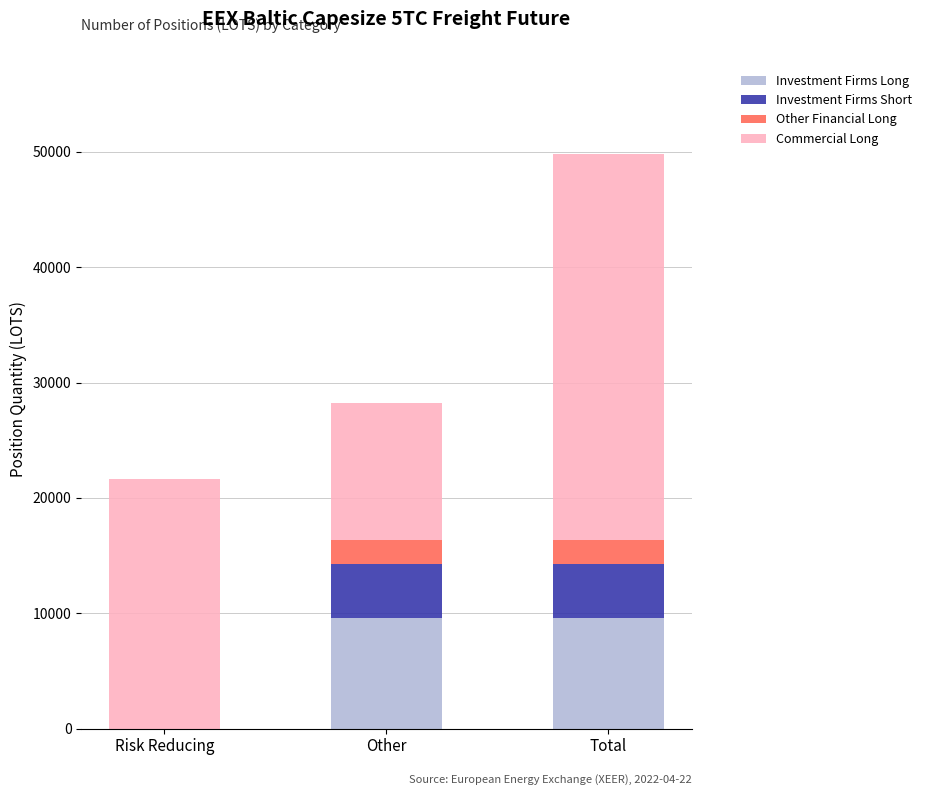

What is the total value across all series at Other?

28254.4